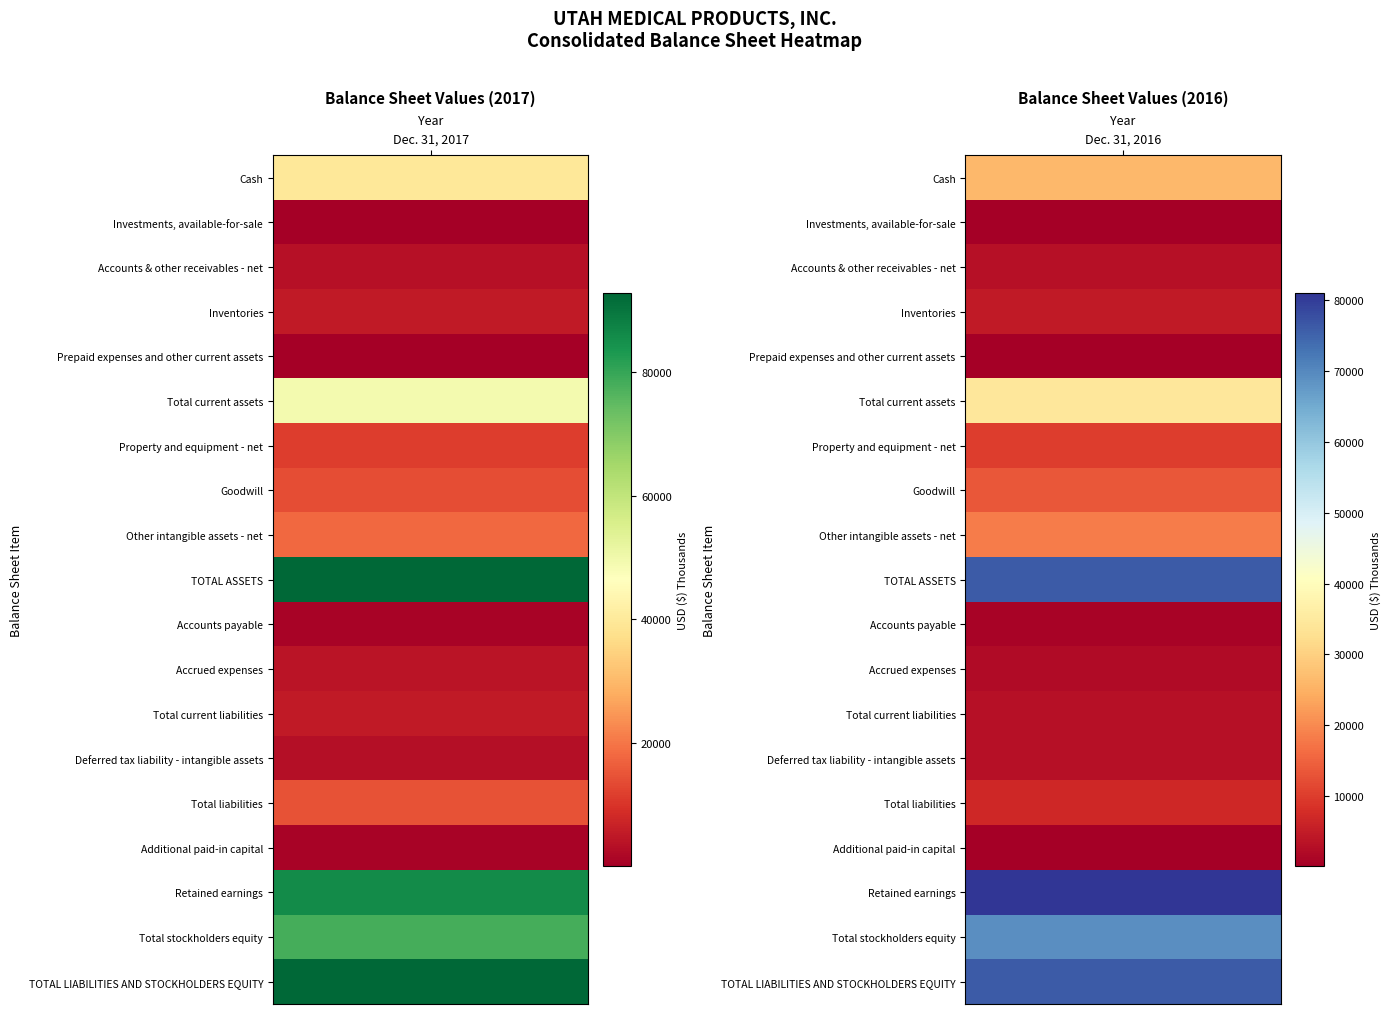

How many series are shown in this chart?

19